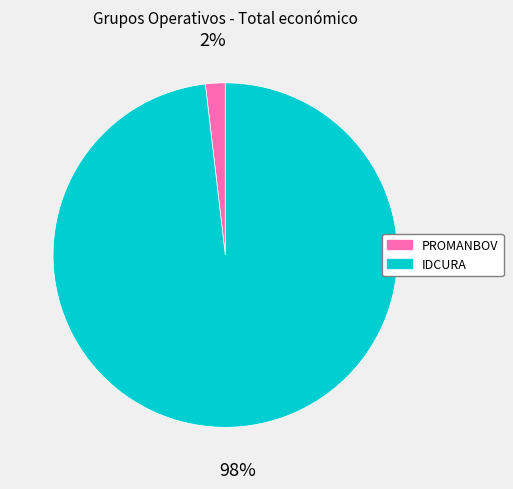

Which has a higher value, PROMANBOV or IDCURA?

IDCURA